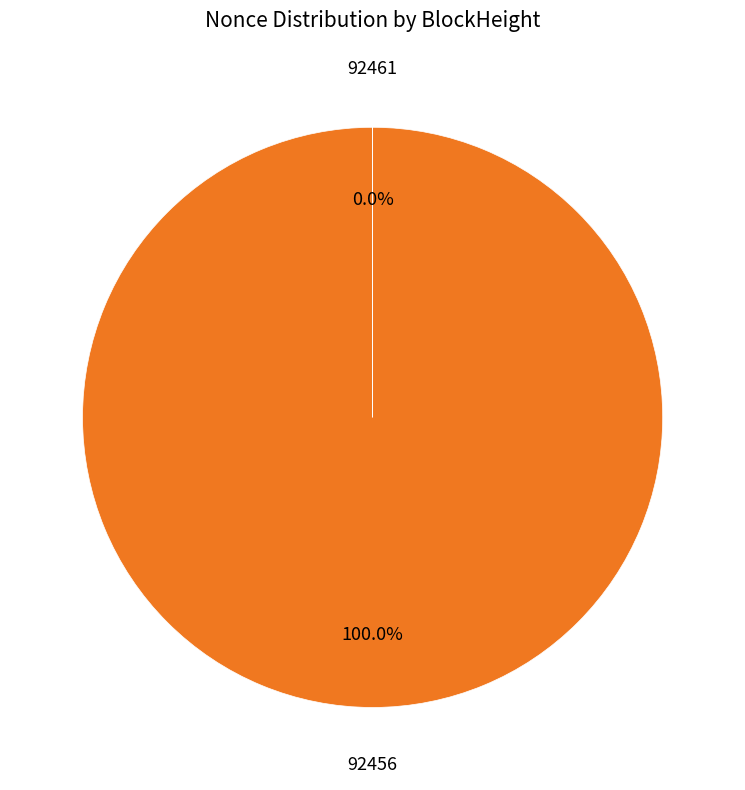

Does any single category account for the majority?

Yes